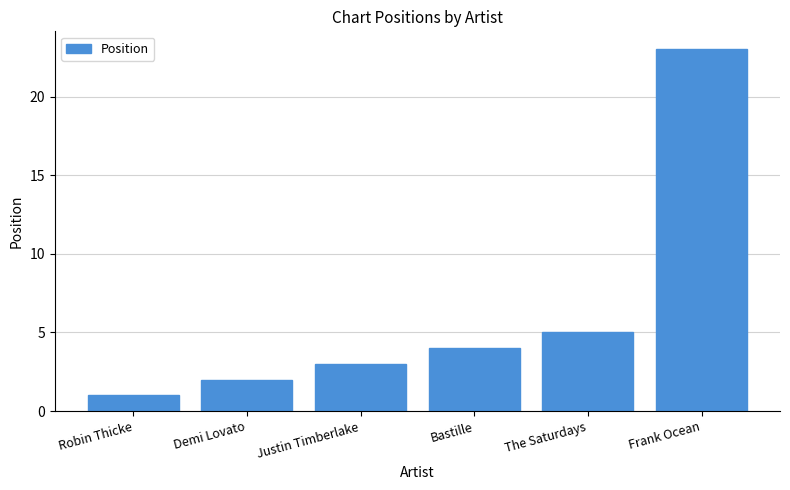

What is the approximate value at Frank Ocean?

23